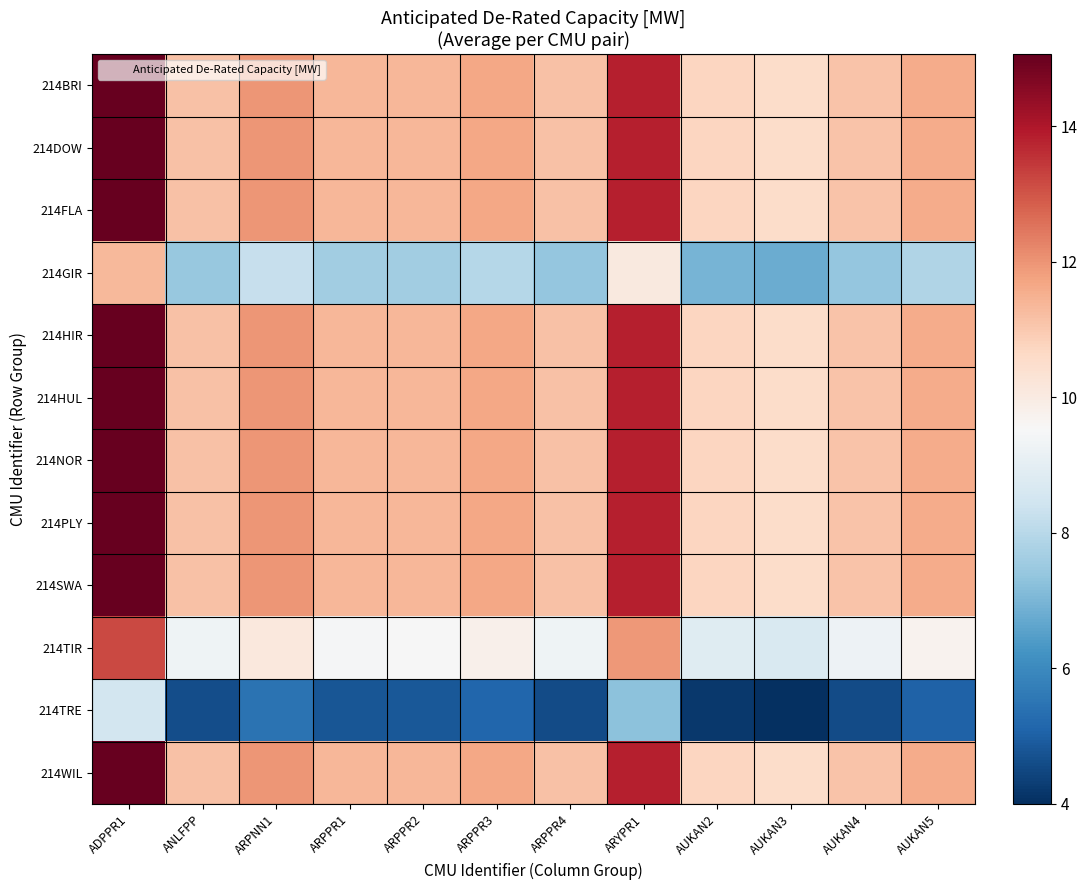

What is the maximum value shown in the chart?

15.1